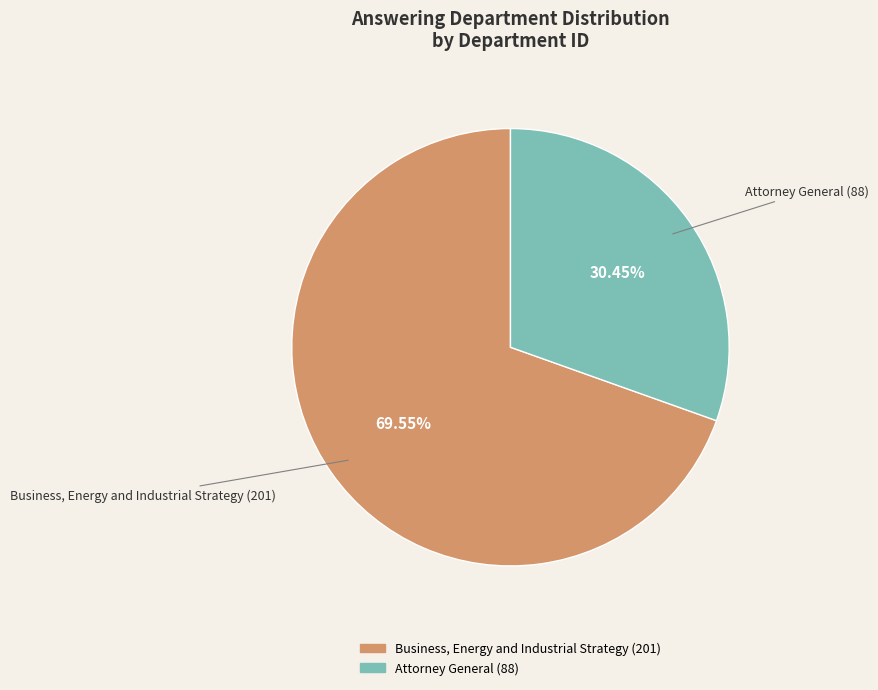

Is it true that Attorney General (88) is 45% of the pie?

False